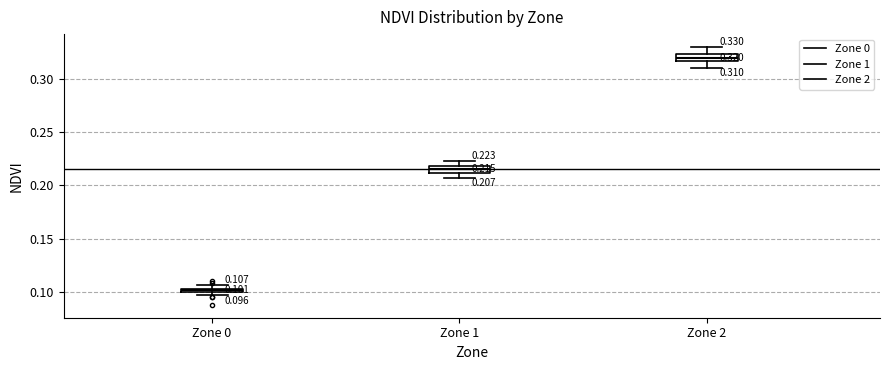

Which box's median line is the highest?

Zone 2